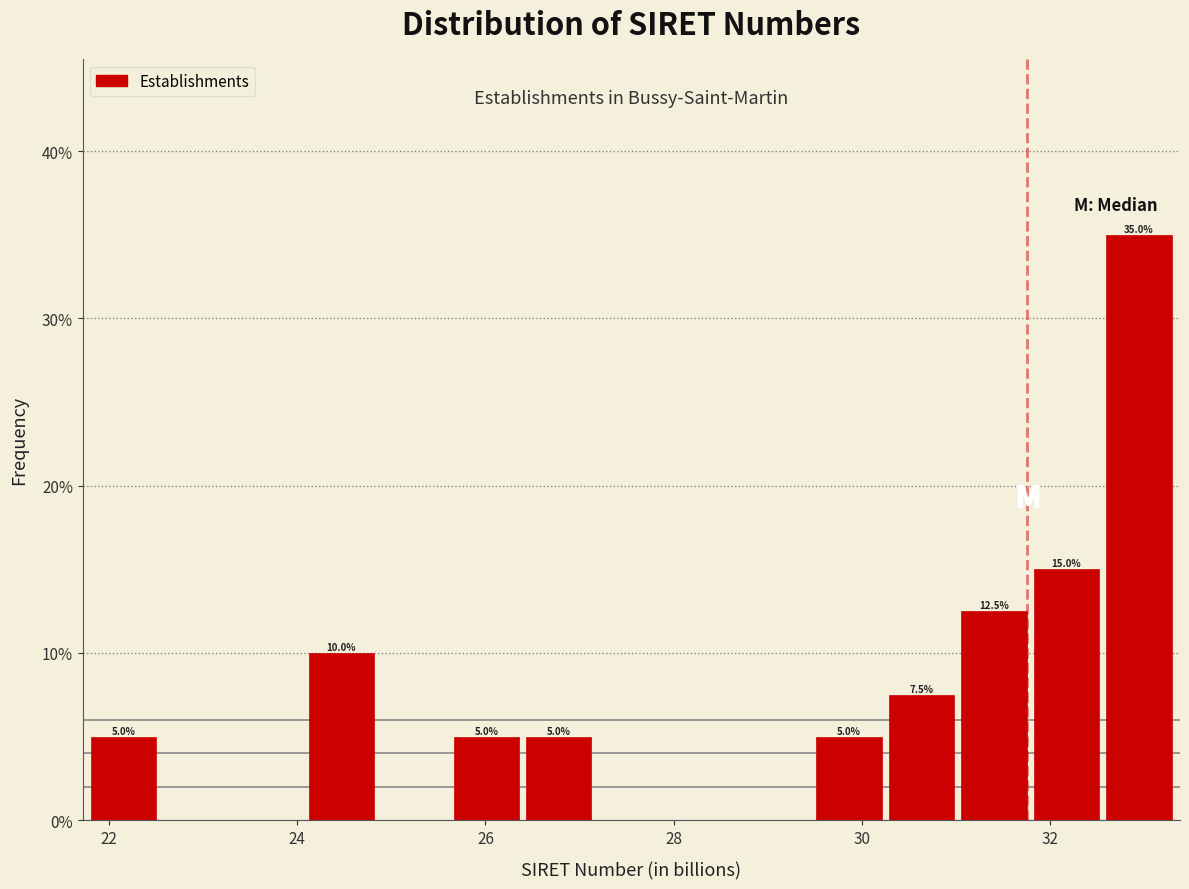

Around what value on the x-axis is the tallest bar? Give the approximate position of its centre, as read against the axis.

33.0